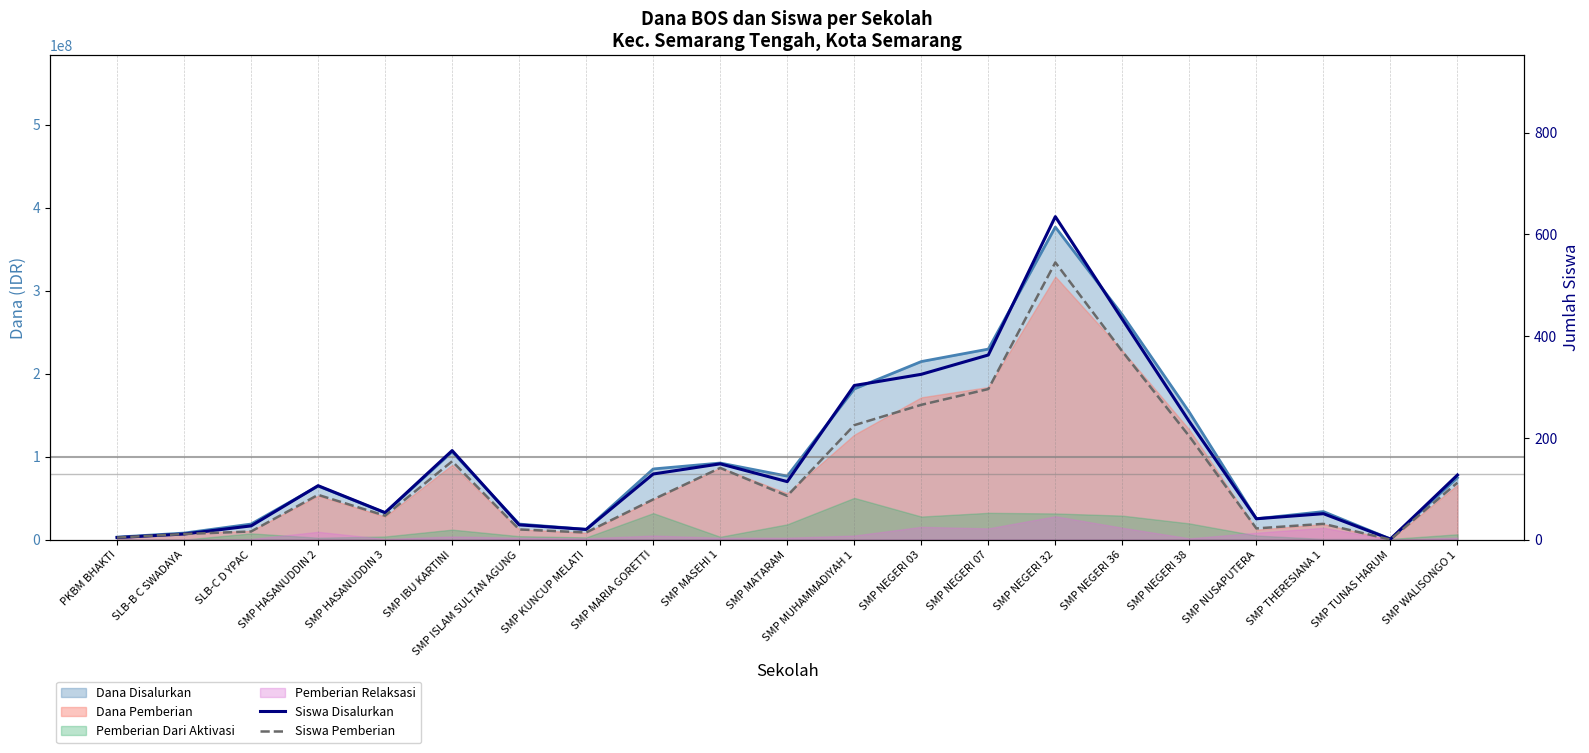

The Siswa Disalurkan series shows 12 at SMP ISLAM SULTAN AGUNG. True or false?

False